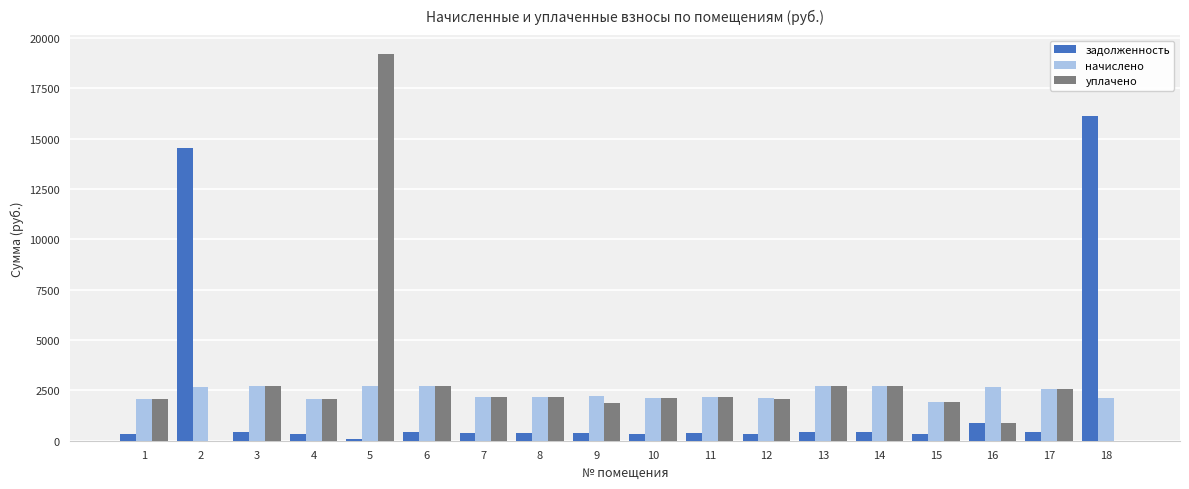

Which series has the largest total across all categories?

уплачено